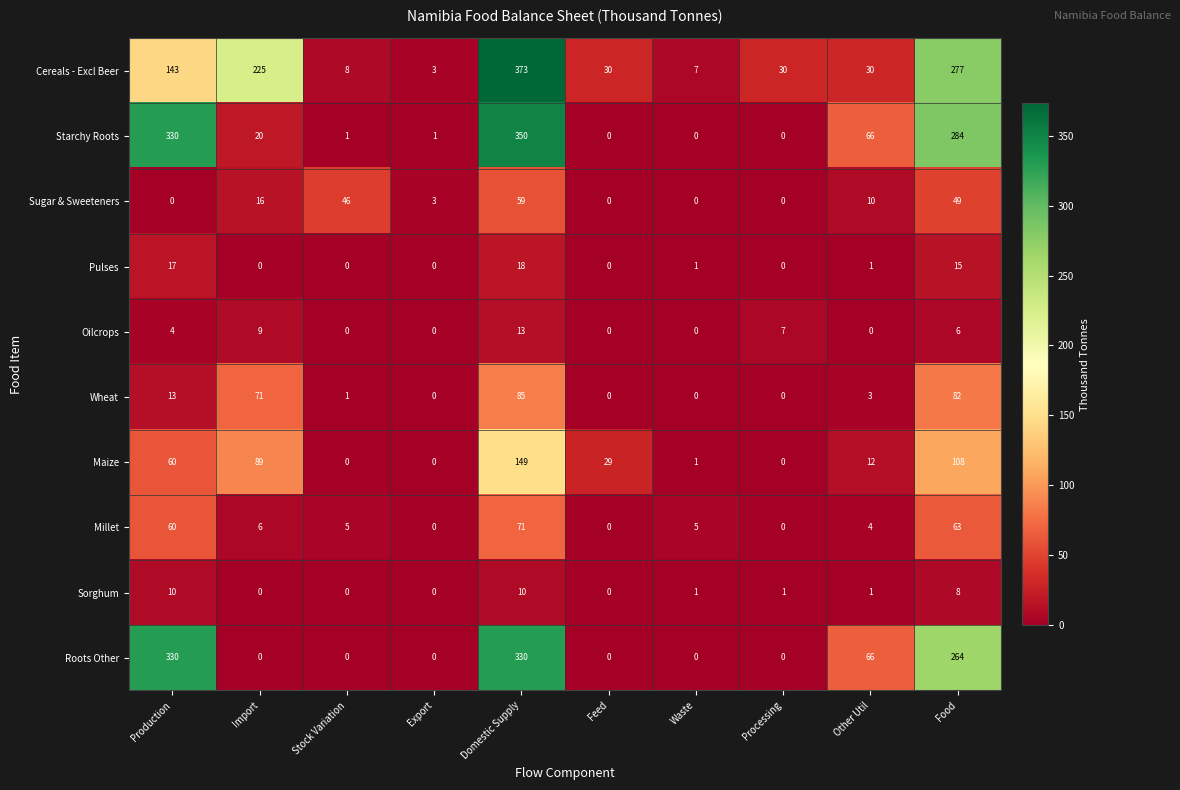

What is the average value of the Wheat series?

26